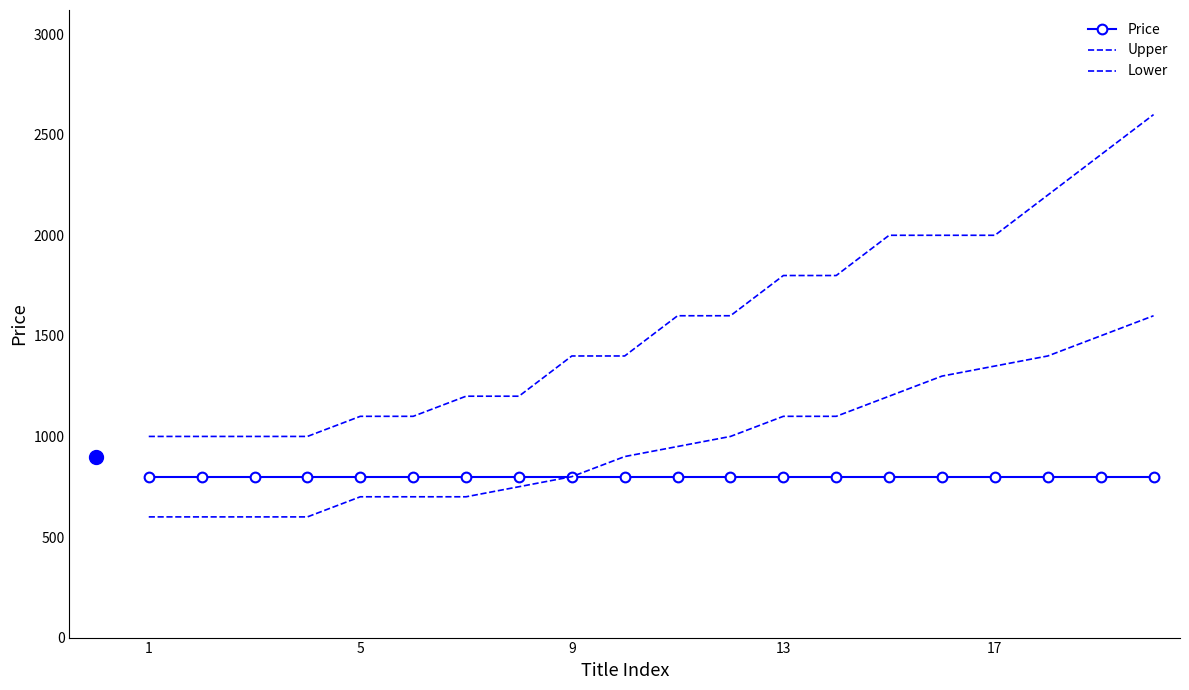

What are all the series names shown in the legend?

Price, Upper, Lower